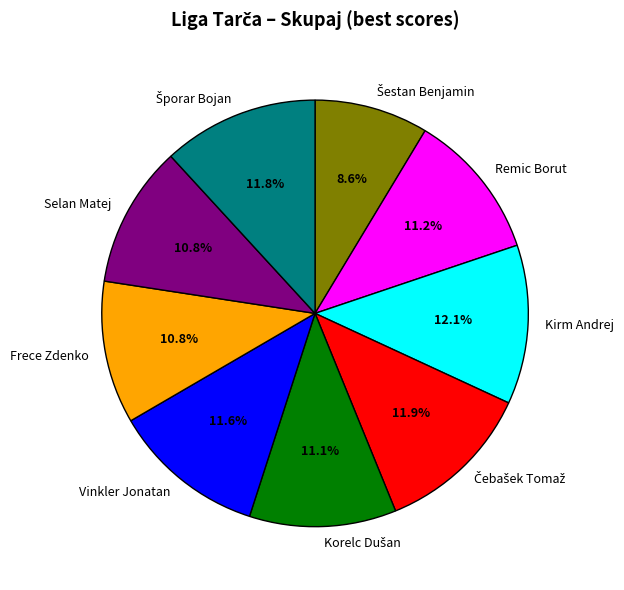

Does any single category account for the majority?

No